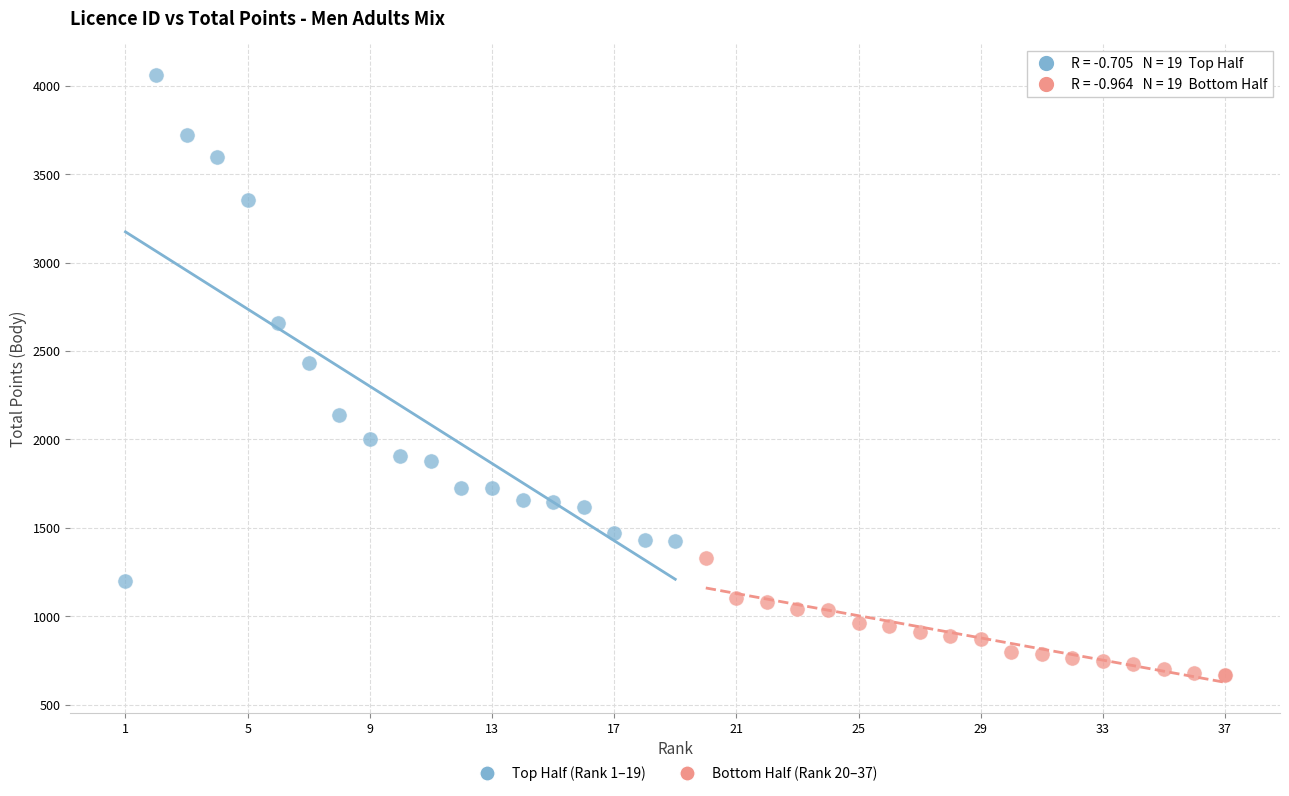

Which series has the widest spread of Y values?

Top Half (Rank 1–19)